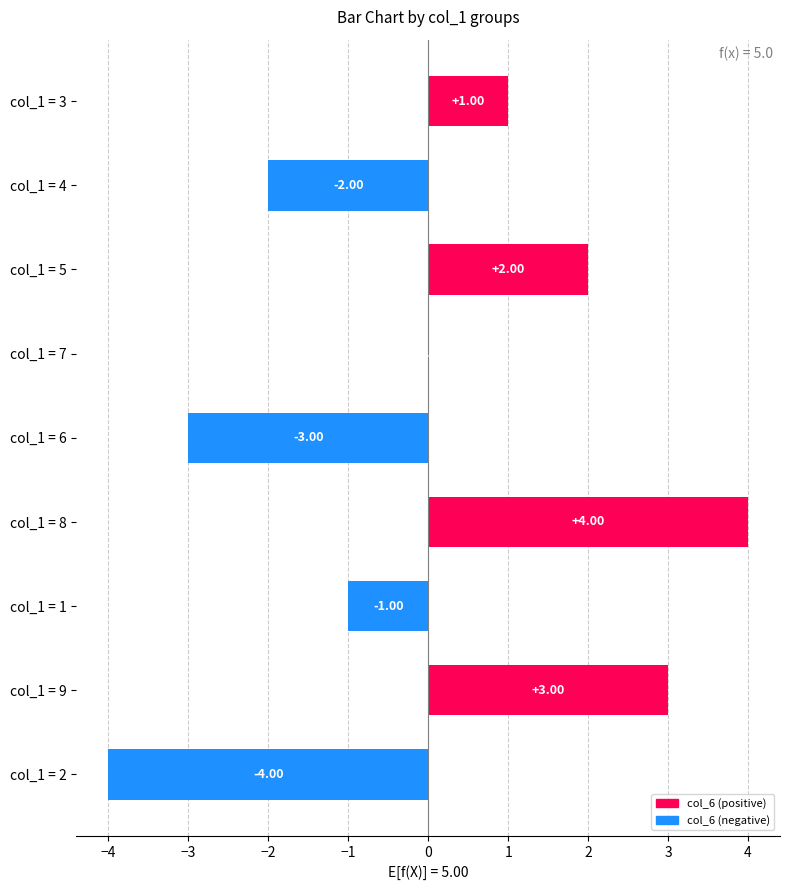

How many values are between -2 and 2?

5